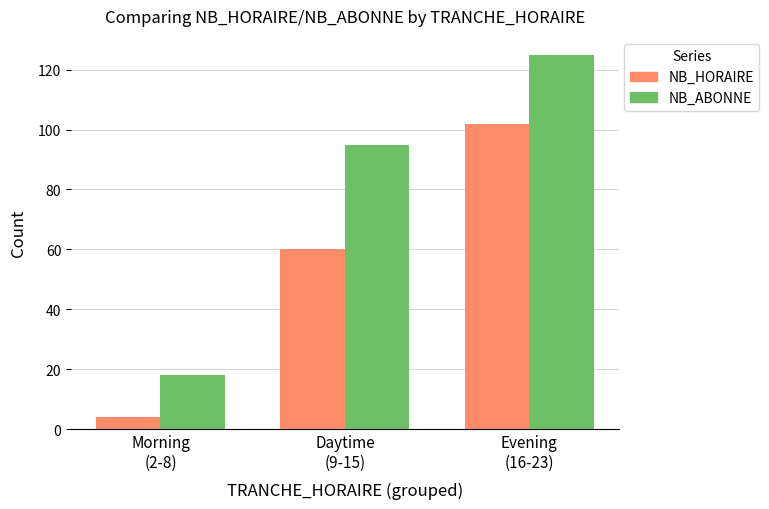

Reading right to left, what are all the values shown in this chart?

NB_HORAIRE: Evening
(16-23)=102	Daytime
(9-15)=60	Morning
(2-8)=4
NB_ABONNE: Evening
(16-23)=125	Daytime
(9-15)=95	Morning
(2-8)=18